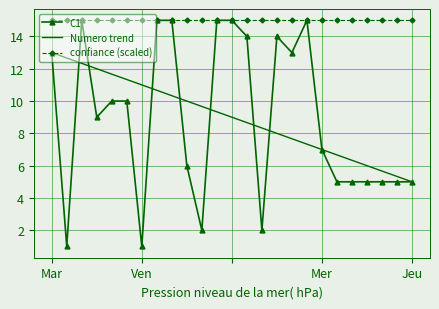

Which series has the largest range (max minus min)?

C1